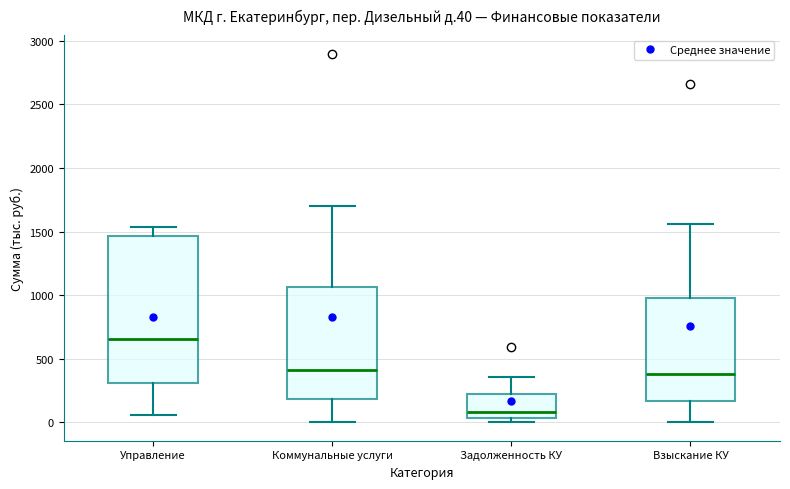

Reading left to right, read every box against the y-axis: the position of its median line, the range the box covers, and the ends of its whiskers. The values are not printed on the chart, so give them approximately, as read against the axis.

Управление: median 650, box 300 to 1450, whiskers 50 to 1550
Коммунальные услуги: median 400, box 200 to 1050, whiskers 0 to 1700
Задолженность КУ: median 100, box 50 to 250, whiskers 0 to 350
Взыскание КУ: median 400, box 150 to 1000, whiskers 0 to 1550